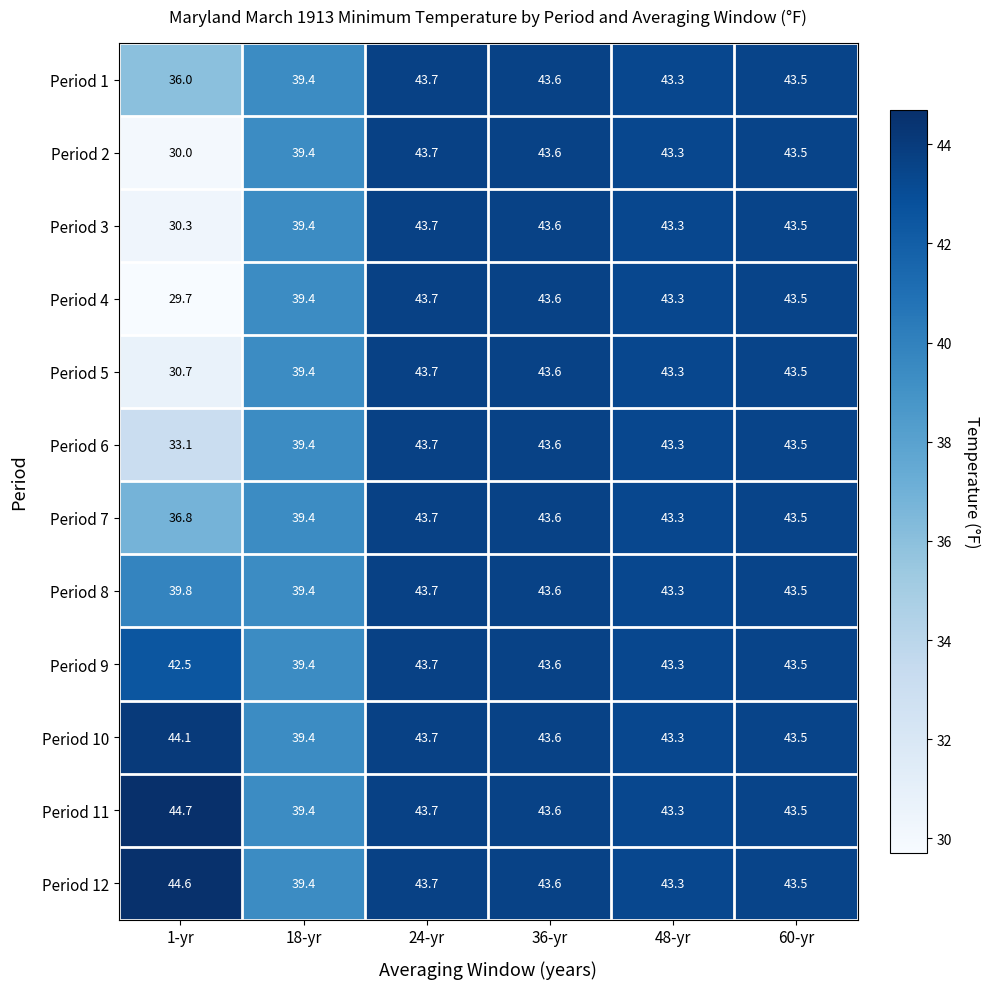

How many data points in Period 6 are above 43?

4